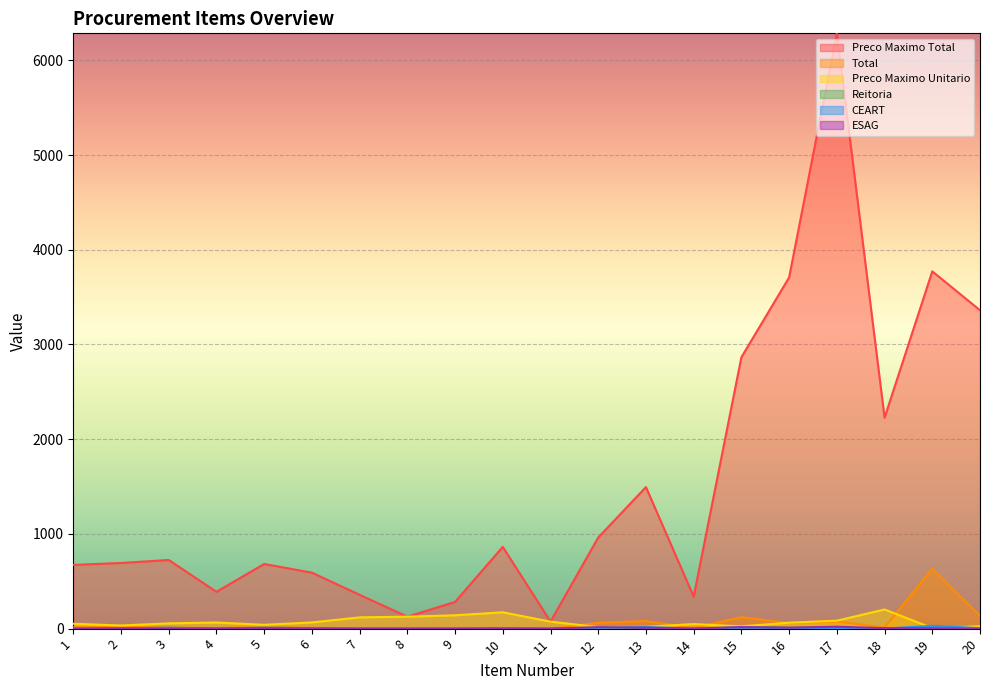

What is the sum of all Preco Maximo Total values?

30467.6